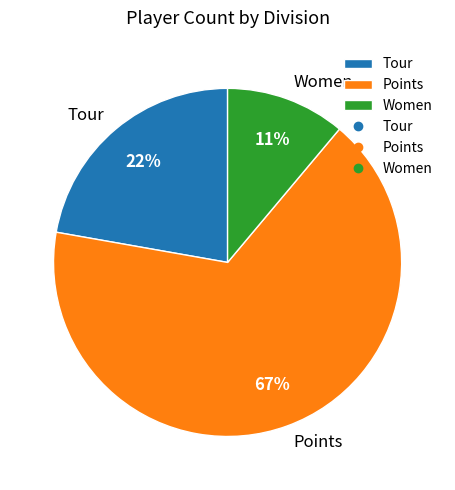

Which category accounts for the majority?

Points